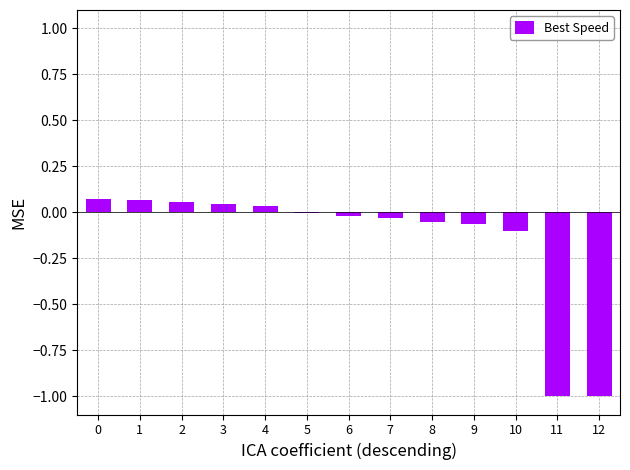

The value at 12 is -1.0. True or false?

True